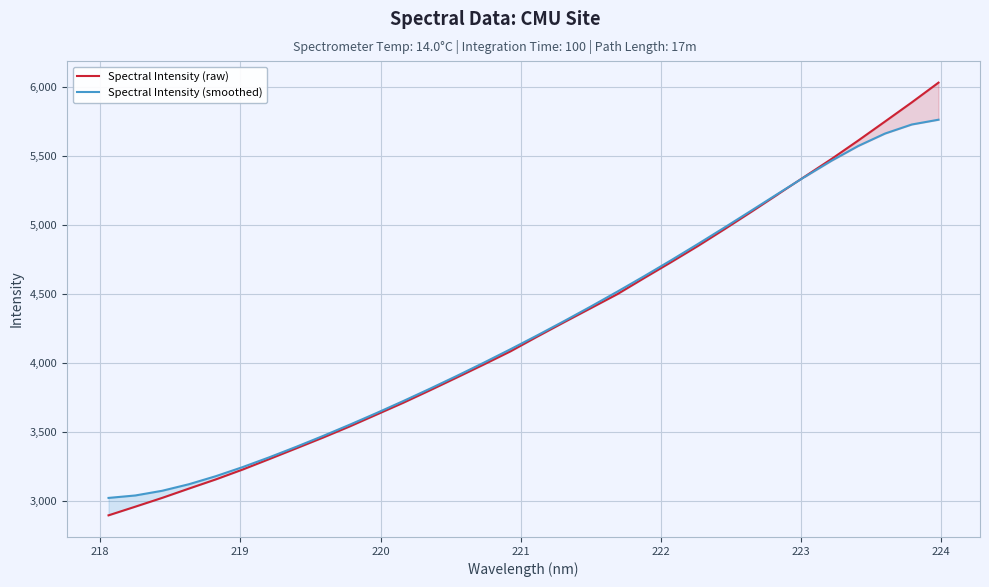

True or false: Spectral Intensity (smoothed) has more than 2 points higher than both neighbors.

False